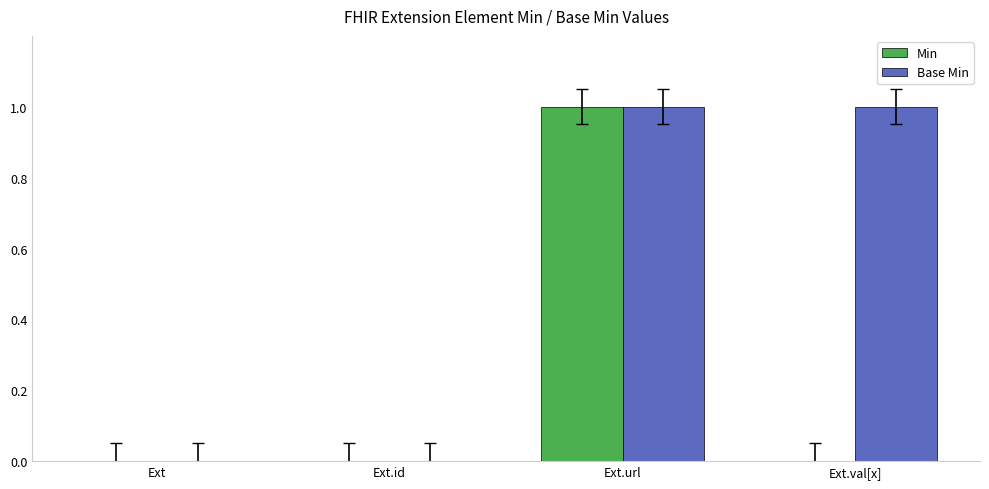

Are the bars horizontal?

No